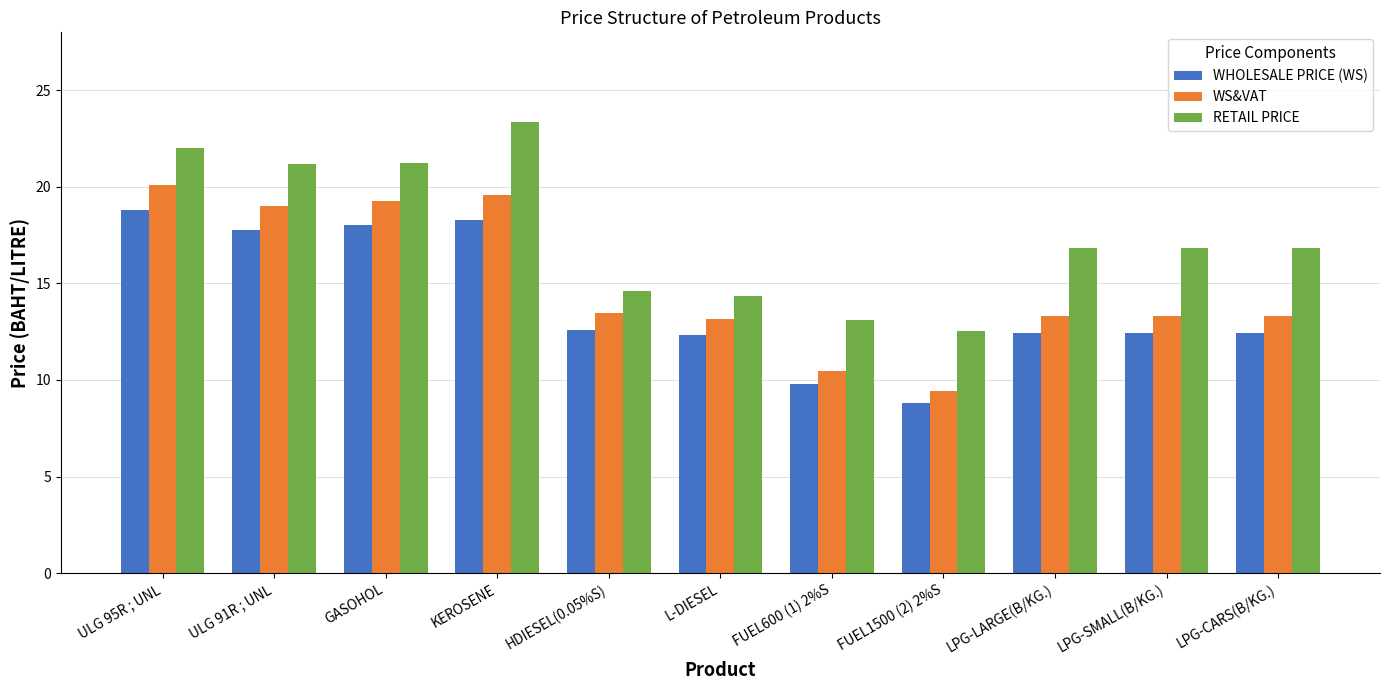

What is the highest value of the RETAIL PRICE series?

23.4